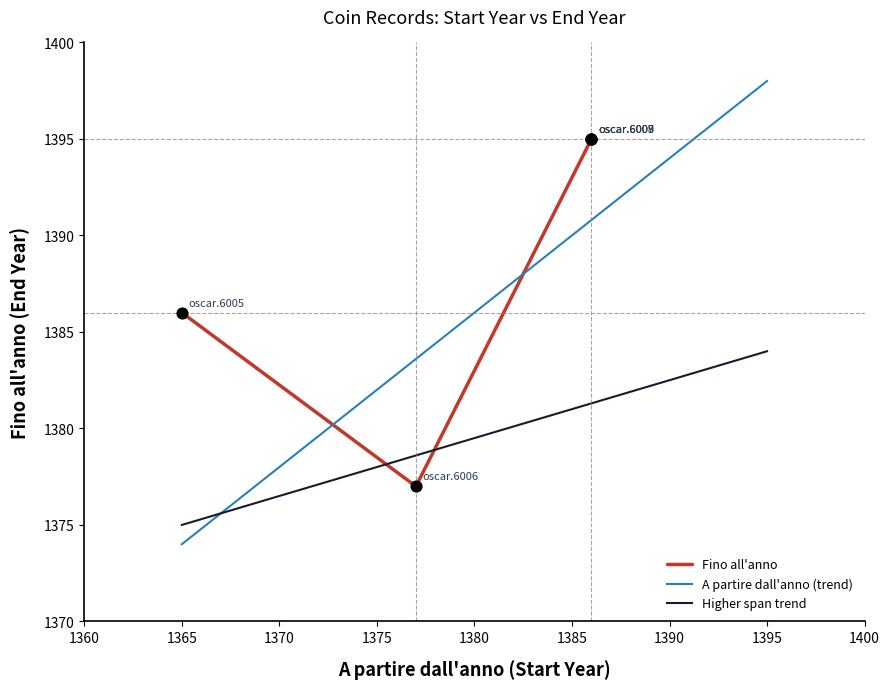

Between oscar.6007 and oscar.6009, which is larger?

oscar.6007